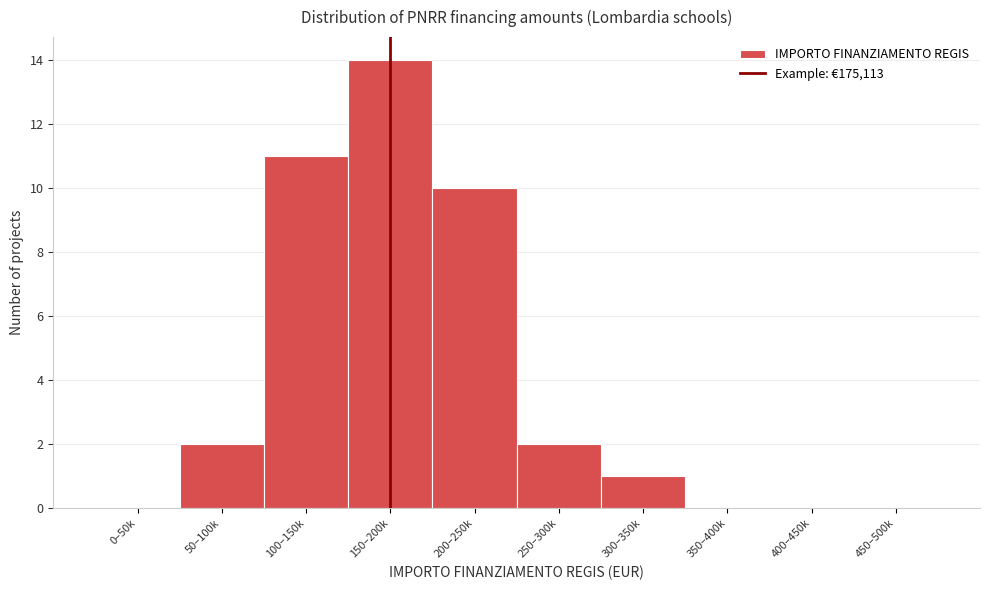

Reading left to right, extract all data points from this chart.

0–50k=0	50–100k=2	100–150k=11	150–200k=14	200–250k=10	250–300k=2	300–350k=1	350–400k=0	400–450k=0	450–500k=0